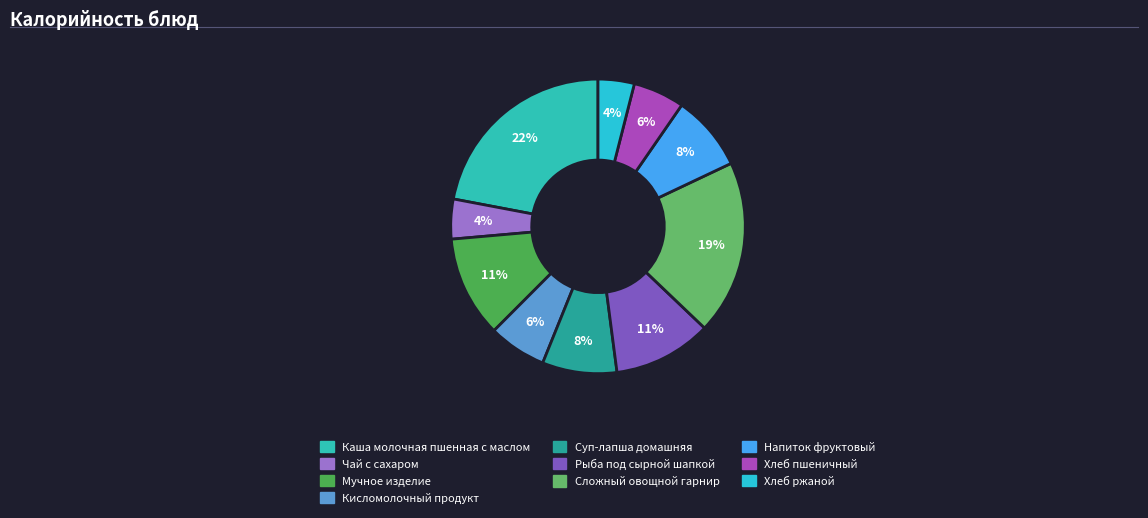

Between Рыба под сырной шапкой and Суп-лапша домашняя, which is larger?

Рыба под сырной шапкой